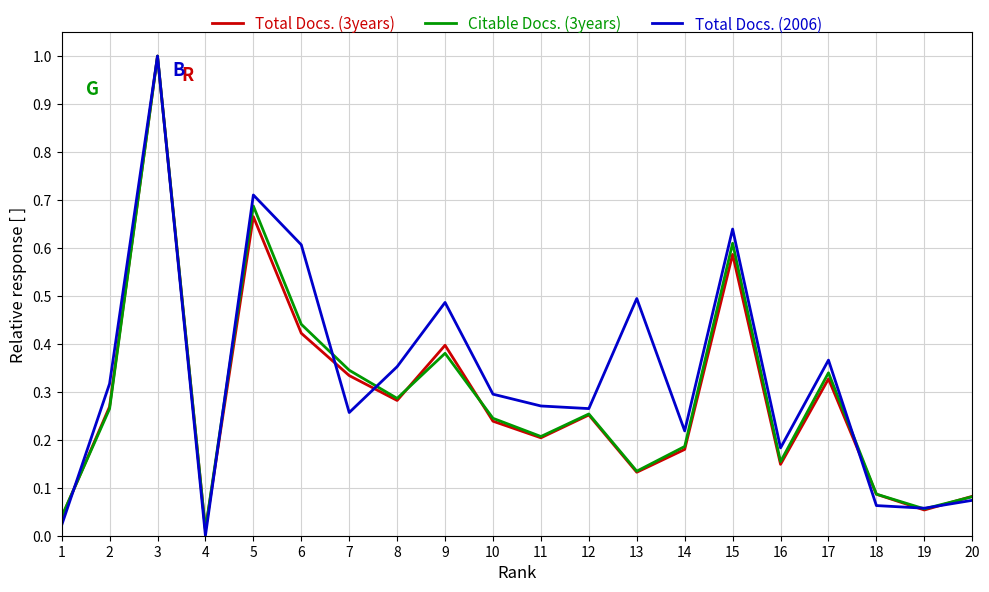

Is this an area chart (filled region under the line)?

No